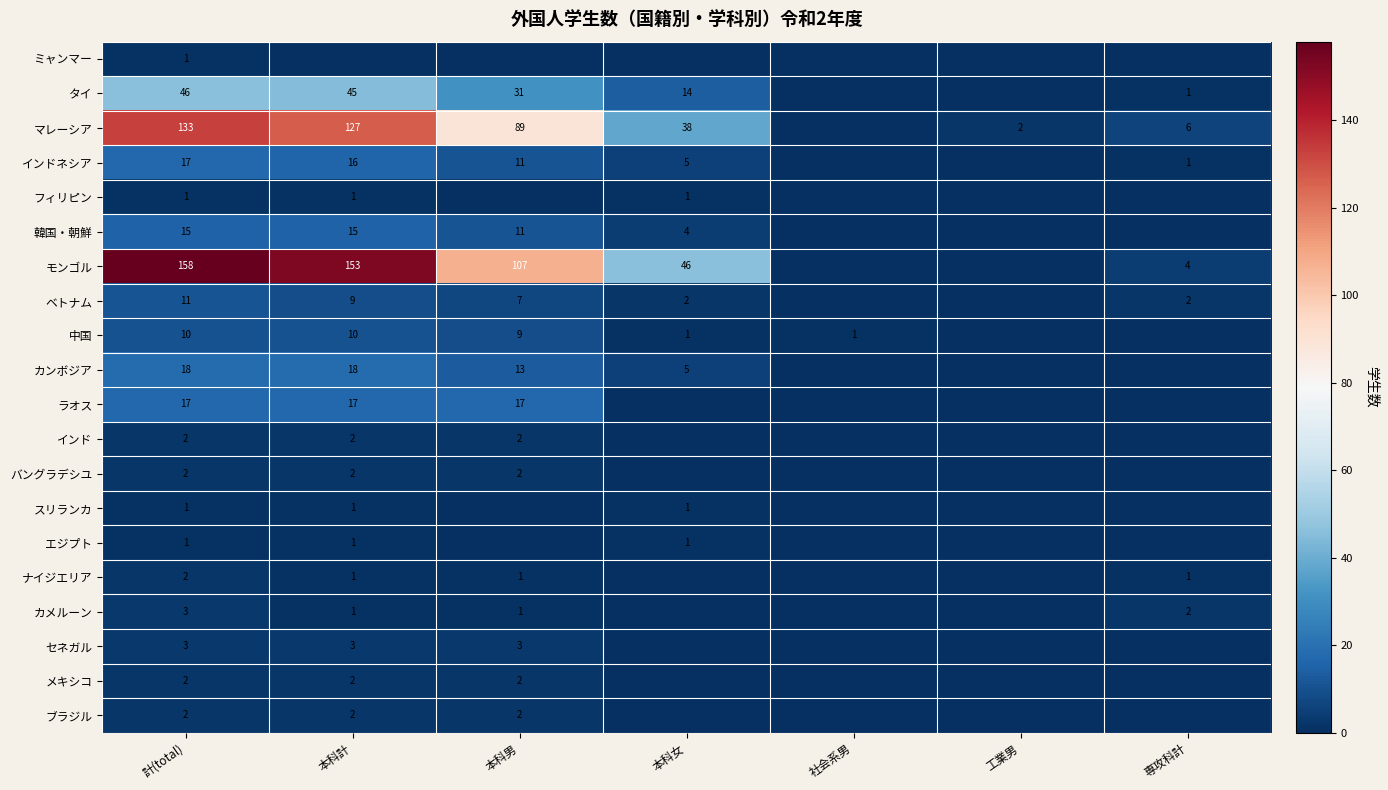

What is the total value across all series at 計(total)?

445